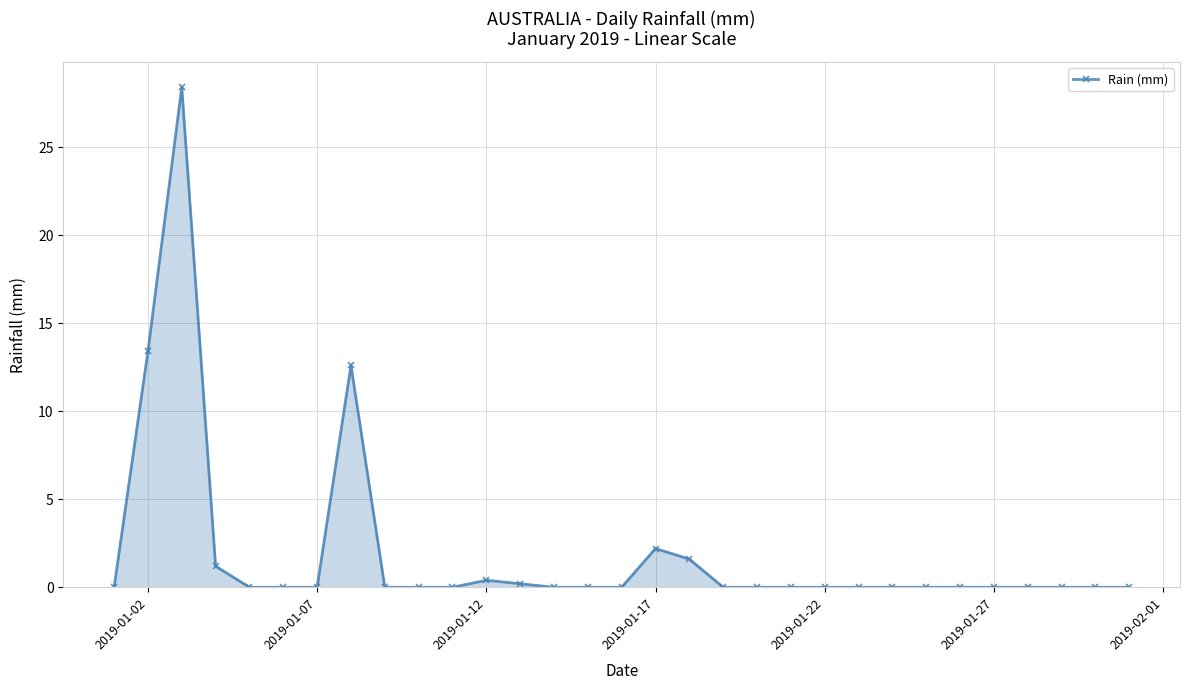

What is the greatest value displayed?

28.4